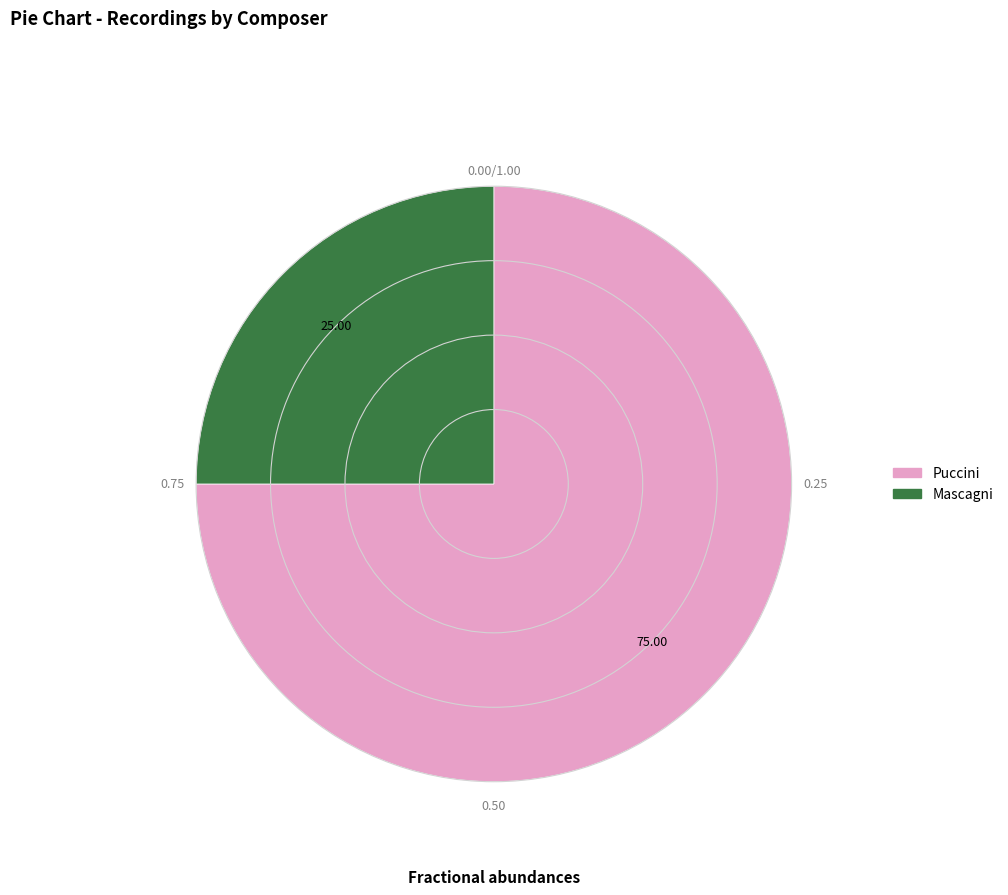

What is the majority slice?

Puccini